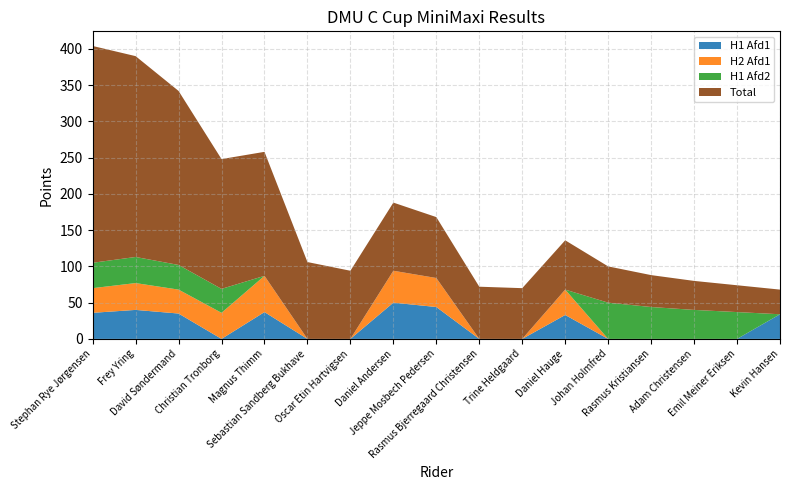

Reading left to right, list all the values displayed in this chart.

H1 Afd1: Stephan Rye Jørgensen=36	Frey Yring=40	David Søndermand=35	Christian Tronborg=0	Magnus Thimm=37	Sebastian Sandberg Bukhave=0	Oscar Etin Hartvigsen=0	Daniel Andersen=50	Jeppe Mosbech Pedersen=44	Rasmus Bjerregaard Christensen=0	Trine Heldgaard=0	Daniel Hauge=33	Johan Holmfred=0	Rasmus Kristiansen=0	Adam Christensen=0	Emil Meiner Eriksen=0	Kevin Hansen=34
H2 Afd1: Stephan Rye Jørgensen=34	Frey Yring=37	David Søndermand=33	Christian Tronborg=36	Magnus Thimm=50	Sebastian Sandberg Bukhave=0	Oscar Etin Hartvigsen=0	Daniel Andersen=44	Jeppe Mosbech Pedersen=40	Rasmus Bjerregaard Christensen=0	Trine Heldgaard=0	Daniel Hauge=35	Johan Holmfred=0	Rasmus Kristiansen=0	Adam Christensen=0	Emil Meiner Eriksen=0	Kevin Hansen=0
H1 Afd2: Stephan Rye Jørgensen=35	Frey Yring=36	David Søndermand=34	Christian Tronborg=33	Magnus Thimm=0	Sebastian Sandberg Bukhave=0	Oscar Etin Hartvigsen=0	Daniel Andersen=0	Jeppe Mosbech Pedersen=0	Rasmus Bjerregaard Christensen=0	Trine Heldgaard=0	Daniel Hauge=0	Johan Holmfred=50	Rasmus Kristiansen=44	Adam Christensen=40	Emil Meiner Eriksen=37	Kevin Hansen=0
Total: Stephan Rye Jørgensen=299	Frey Yring=277	David Søndermand=240	Christian Tronborg=179	Magnus Thimm=171	Sebastian Sandberg Bukhave=106	Oscar Etin Hartvigsen=94	Daniel Andersen=94	Jeppe Mosbech Pedersen=84	Rasmus Bjerregaard Christensen=72	Trine Heldgaard=70	Daniel Hauge=68	Johan Holmfred=50	Rasmus Kristiansen=44	Adam Christensen=40	Emil Meiner Eriksen=37	Kevin Hansen=34